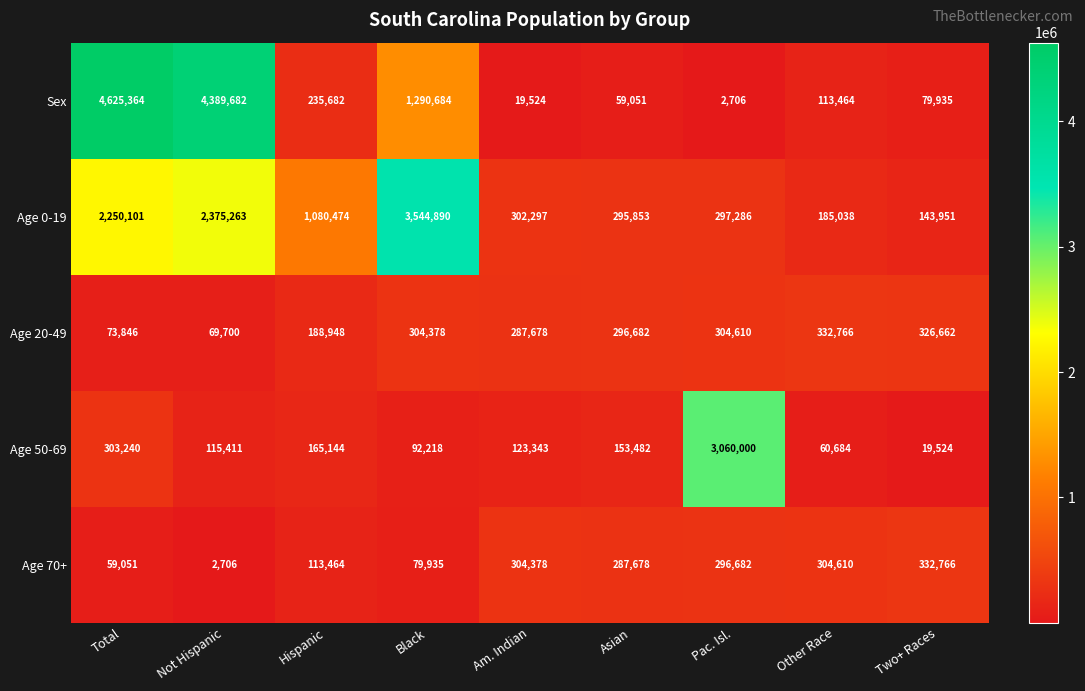

What is the spread (max minus min) of values at Two+ Races?

313242